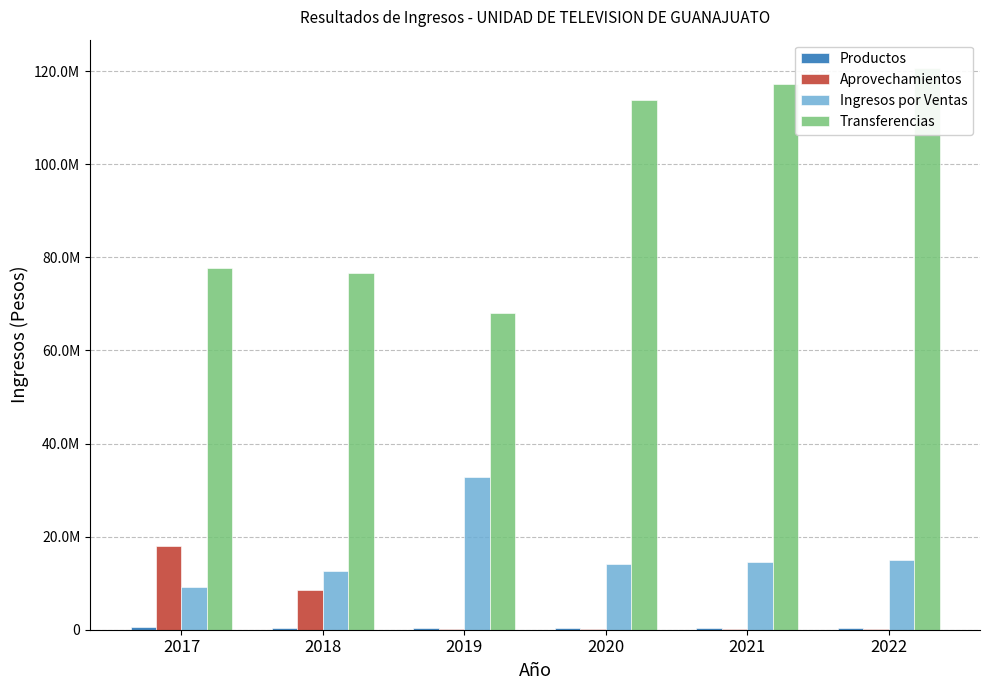

What is the sum of all Productos values?

2344967.6